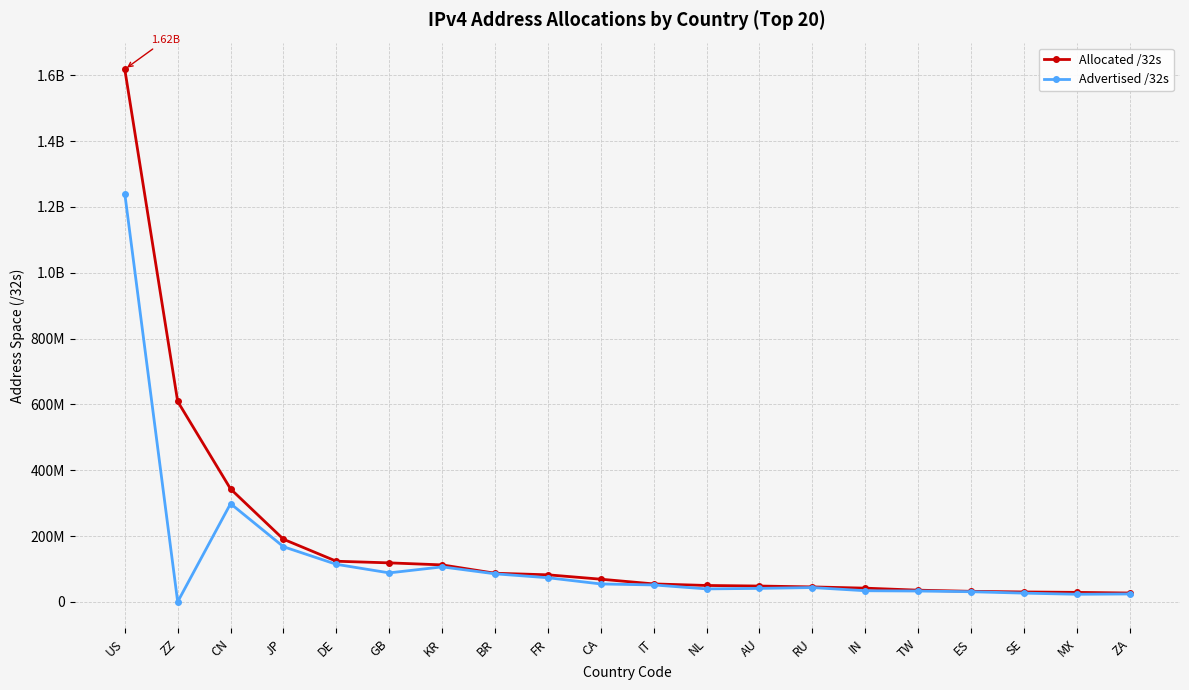

At how many categories does at least one series exceed 901064484?

1